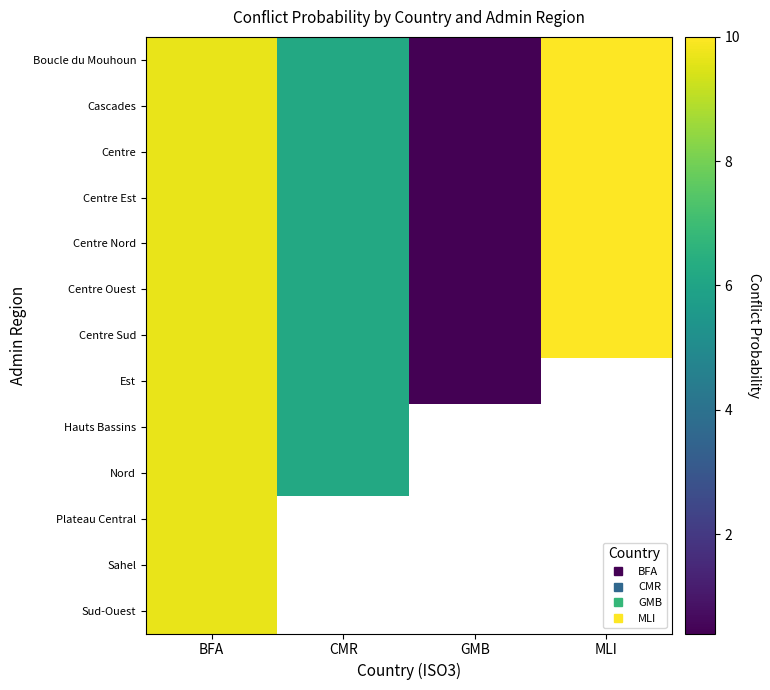

What is the difference between the maximum and second lowest values in the Centre Est series?

3.8